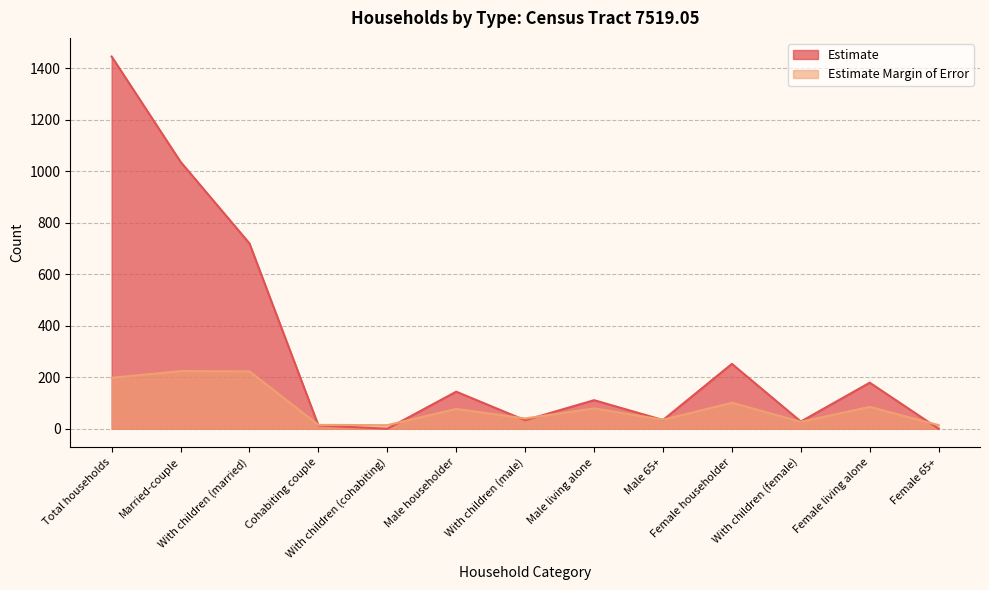

Which category has the lowest value in the Estimate series?

With children (cohabiting)